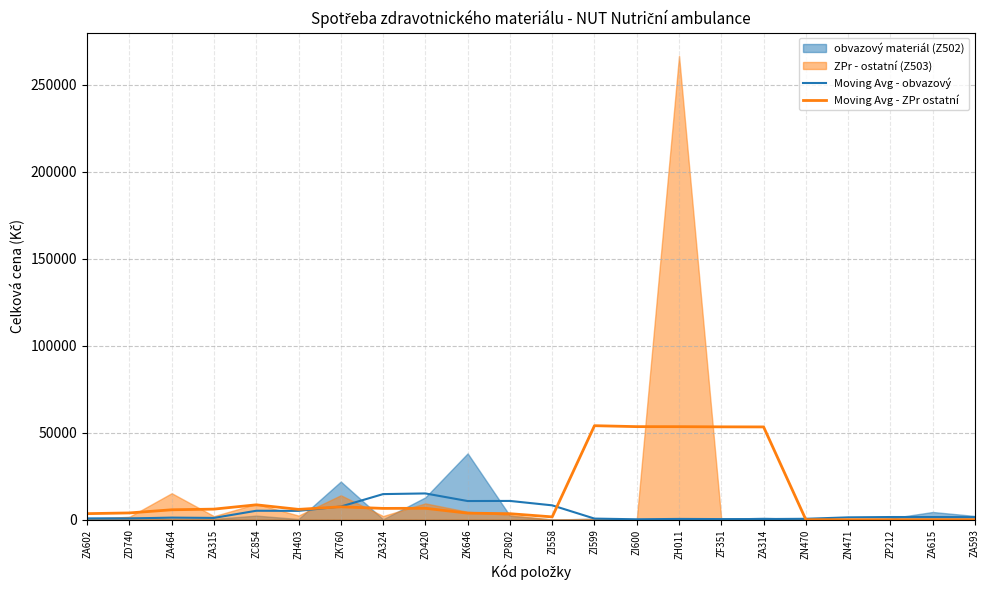

How many positive values does the Moving Avg - ZPr ostatní series have?

17